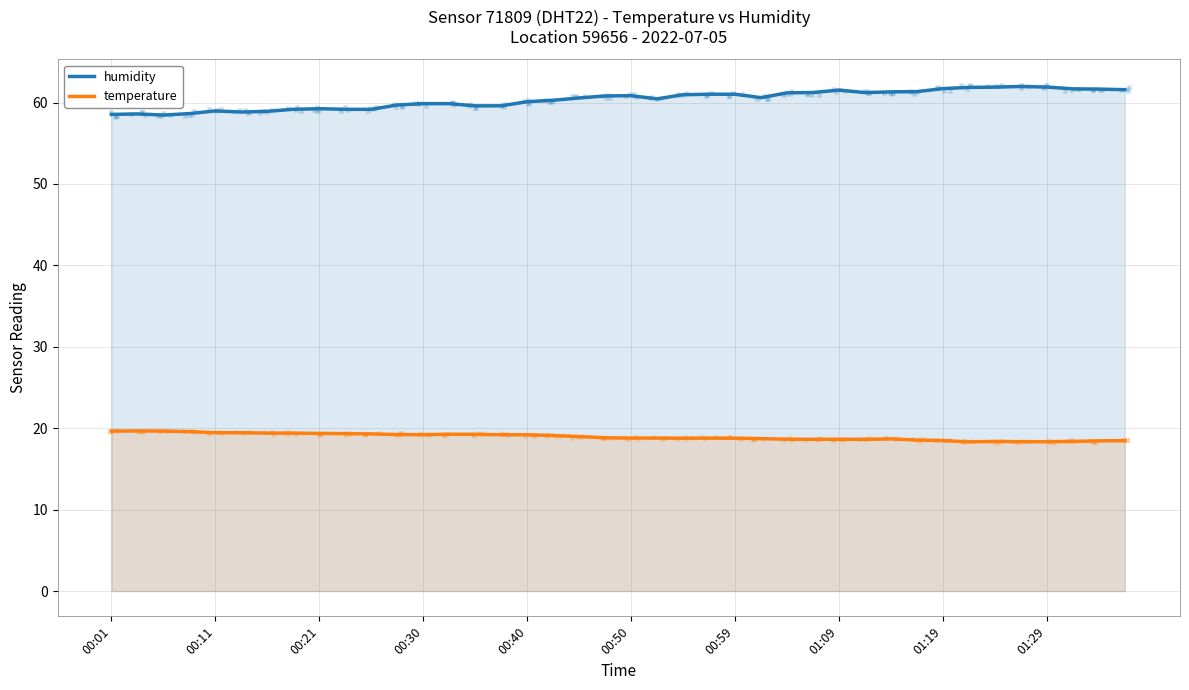

Which series has the largest total across all categories?

humidity